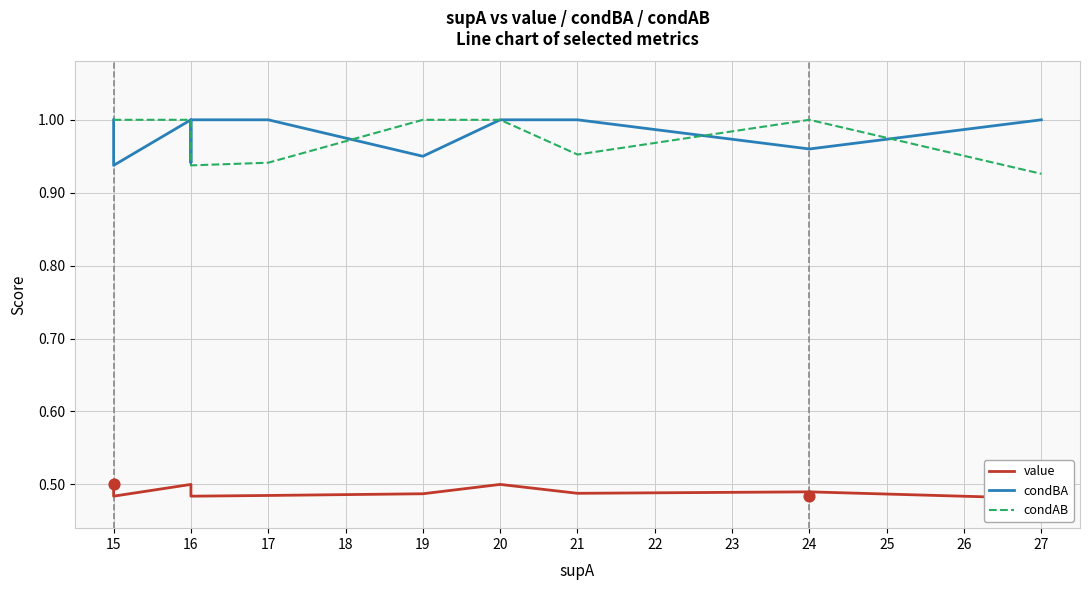

Which series reaches the maximum Y coordinate?

condBA